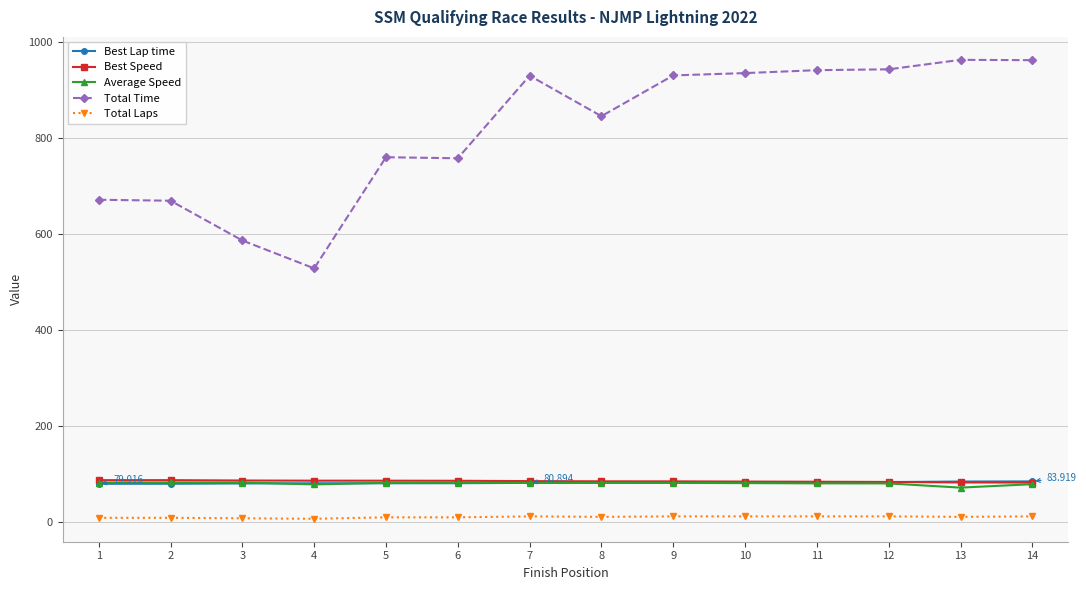

Is it true that Total Time equals 963.4 at 13?

True